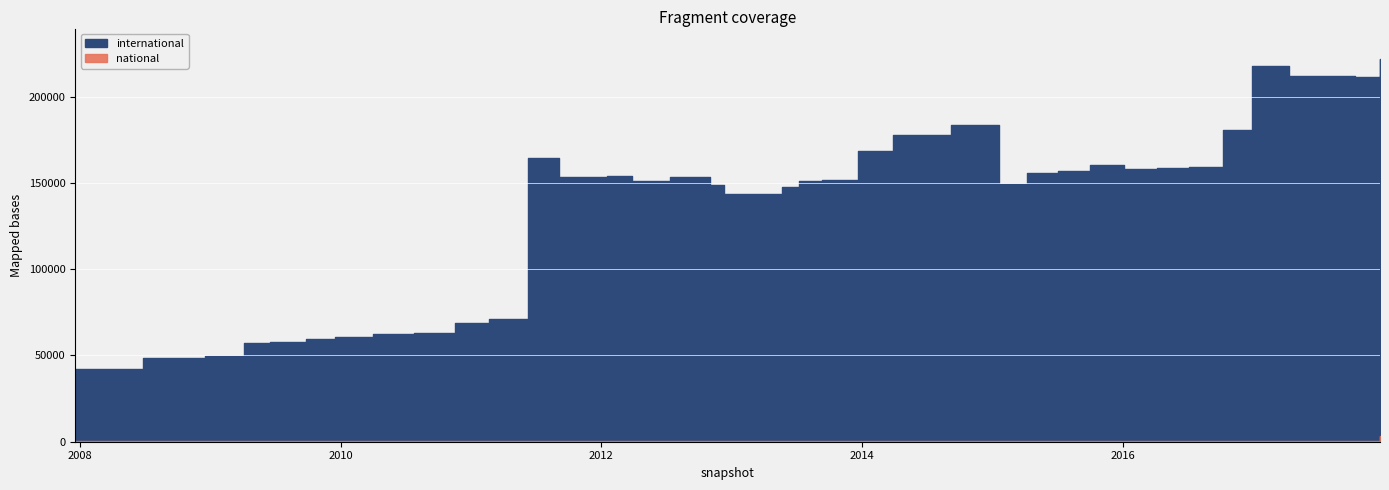

True or false: national and international intersect in this chart.

False